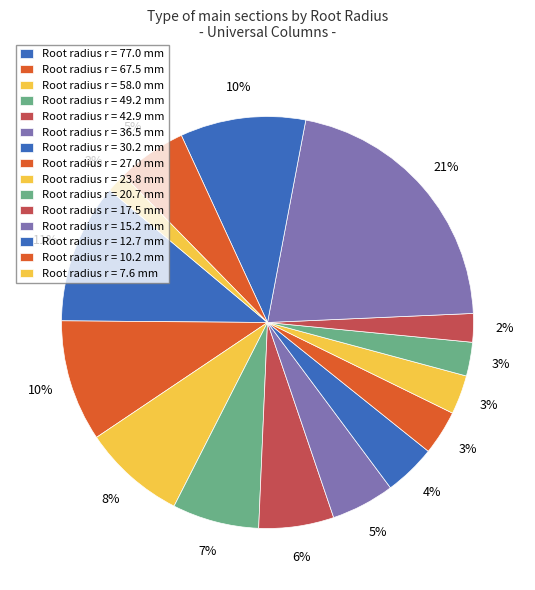

How many segments does this pie chart have?

15